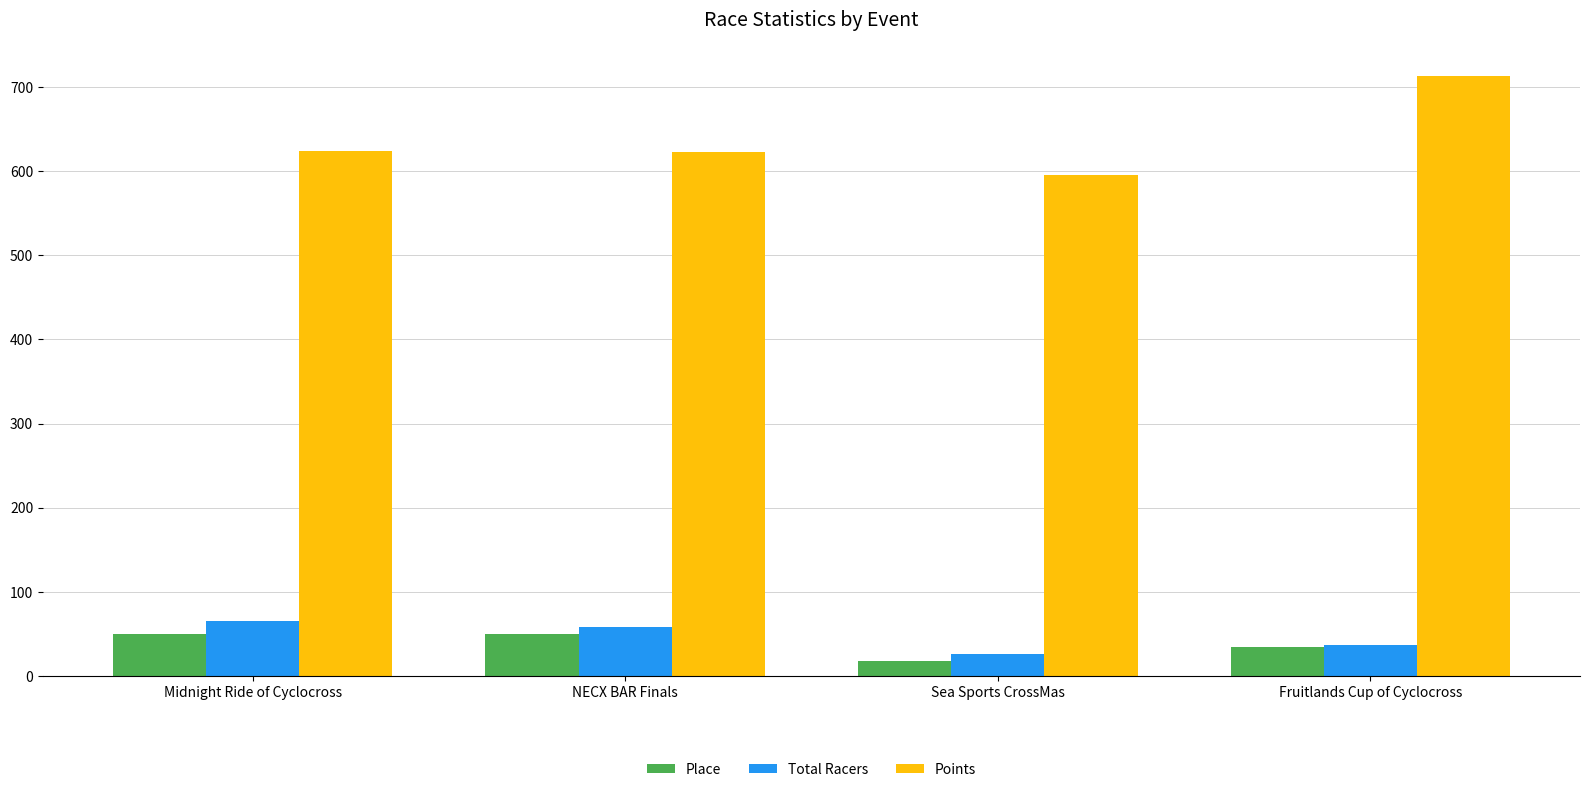

Are the bars horizontal?

No